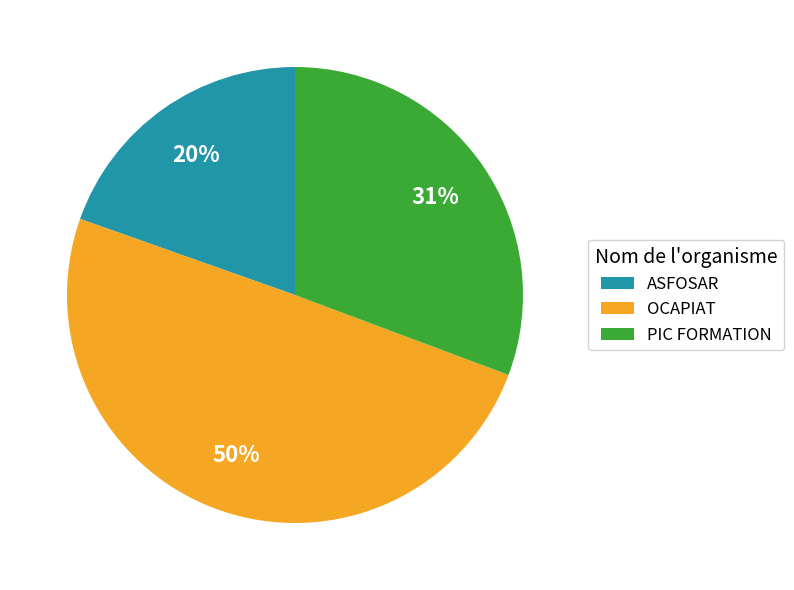

To the nearest percent, what is the combined percentage of OCAPIAT and ASFOSAR?

69%